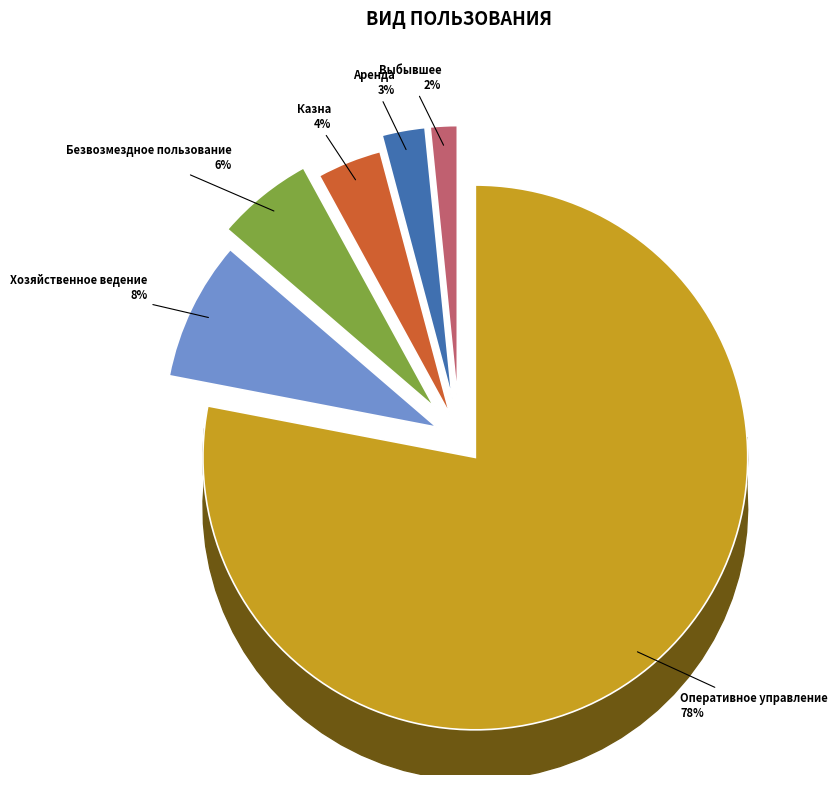

Do Выбывшее and Казна together represent more than half of the pie?

No